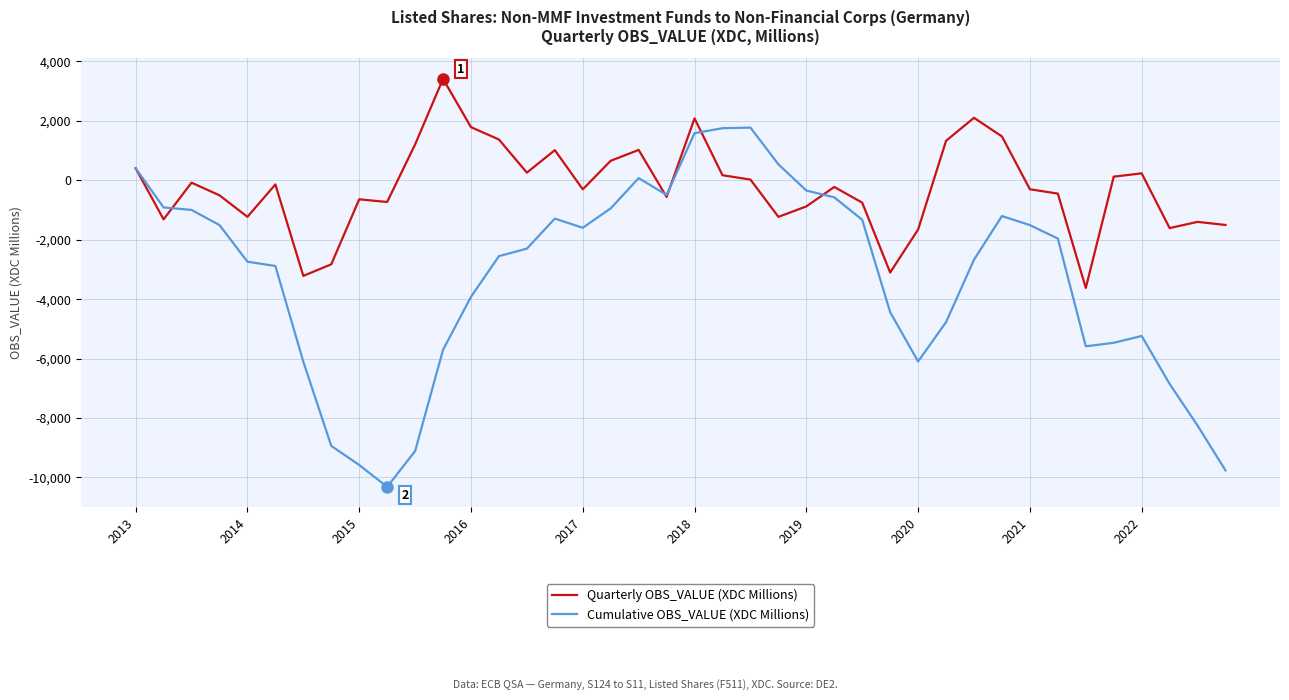

What are all the series names shown in the legend?

Quarterly OBS_VALUE (XDC Millions), Cumulative OBS_VALUE (XDC Millions)